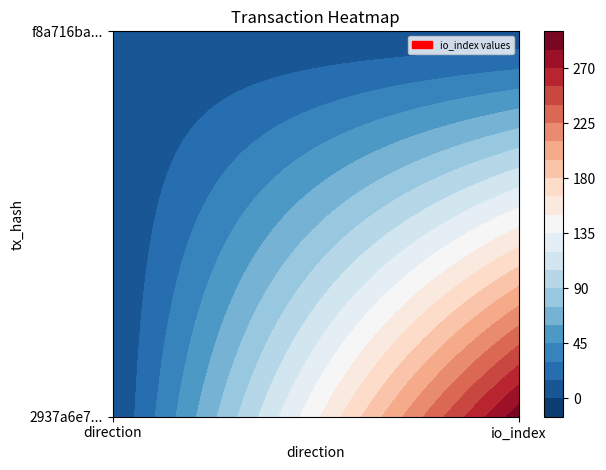

How many data points does each series have?

2